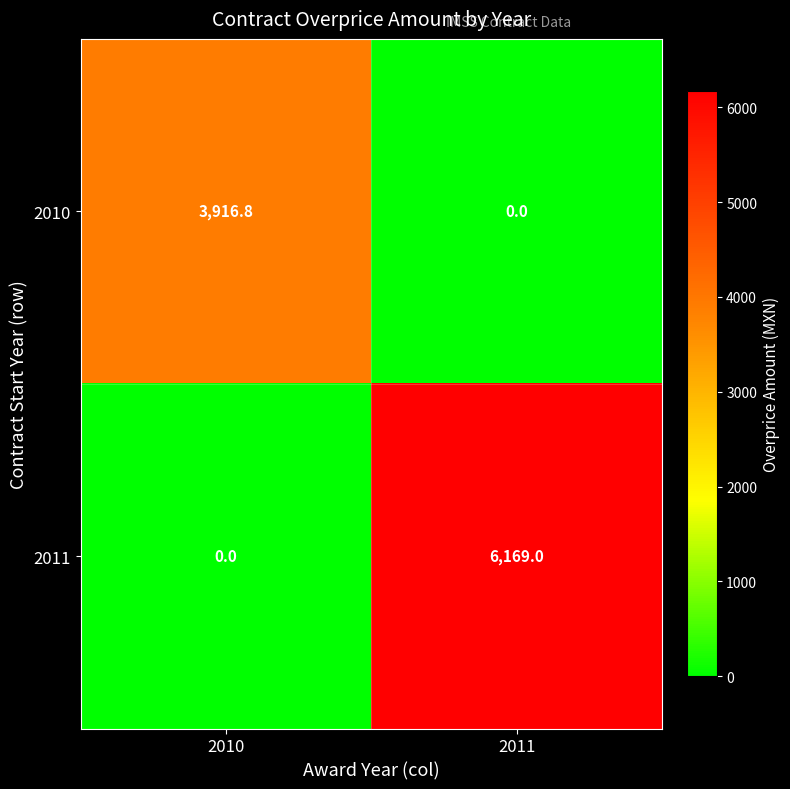

How many series are shown in this chart?

2